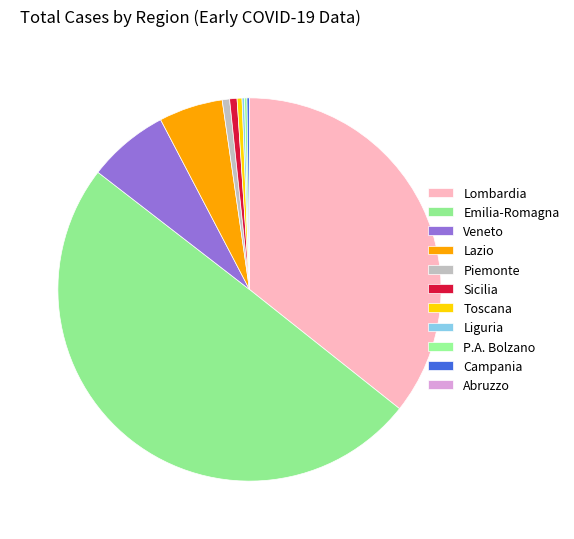

Between Toscana and Piemonte, which is larger?

Piemonte